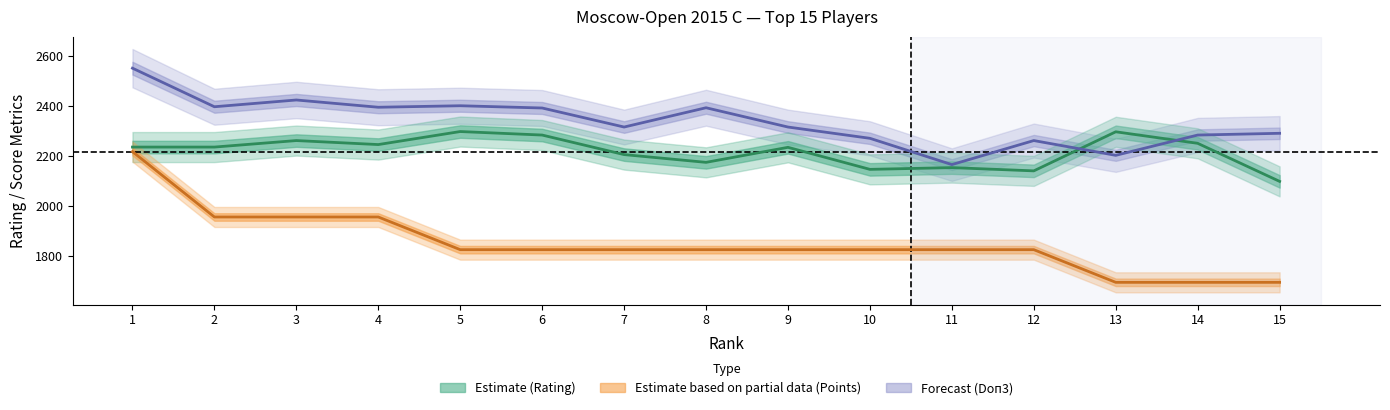

Where is the first local maximum for Rating (centre)?

3